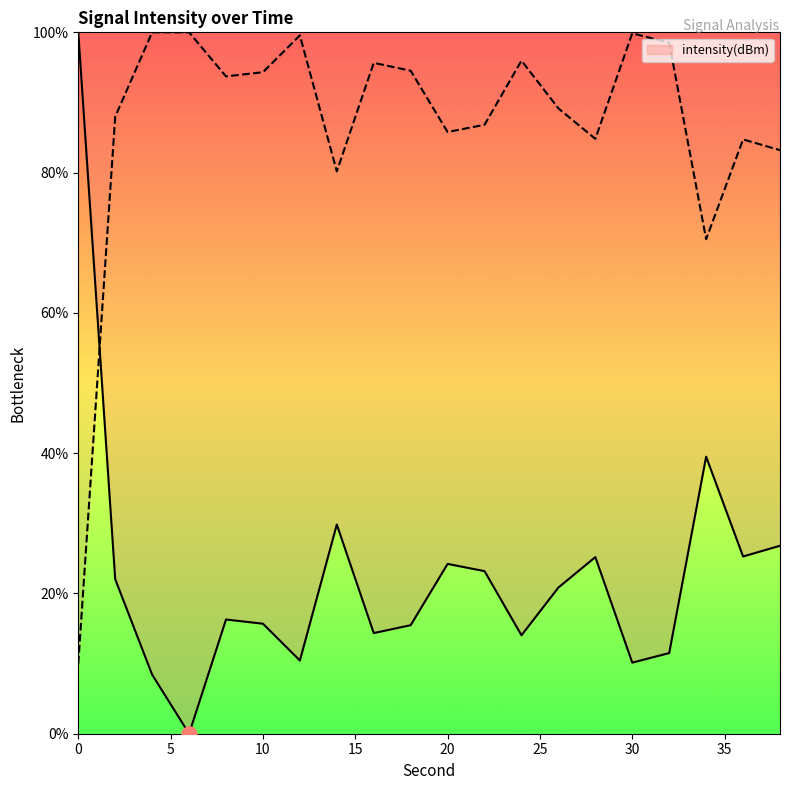

Between 32 and 10, which is larger?

10